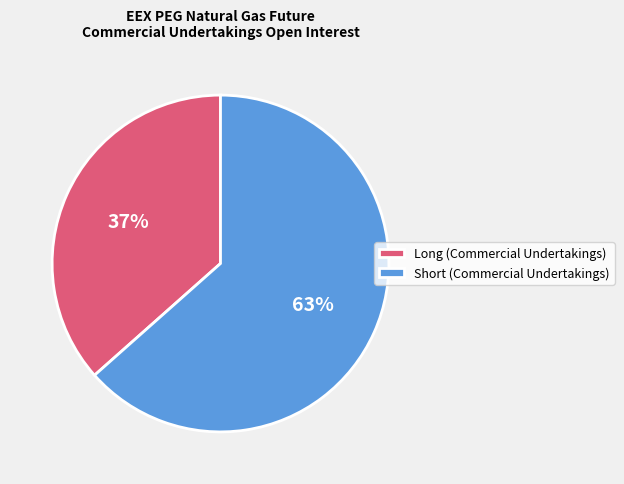

Is it true that Short (Commercial Undertakings) is 63% of the pie?

True